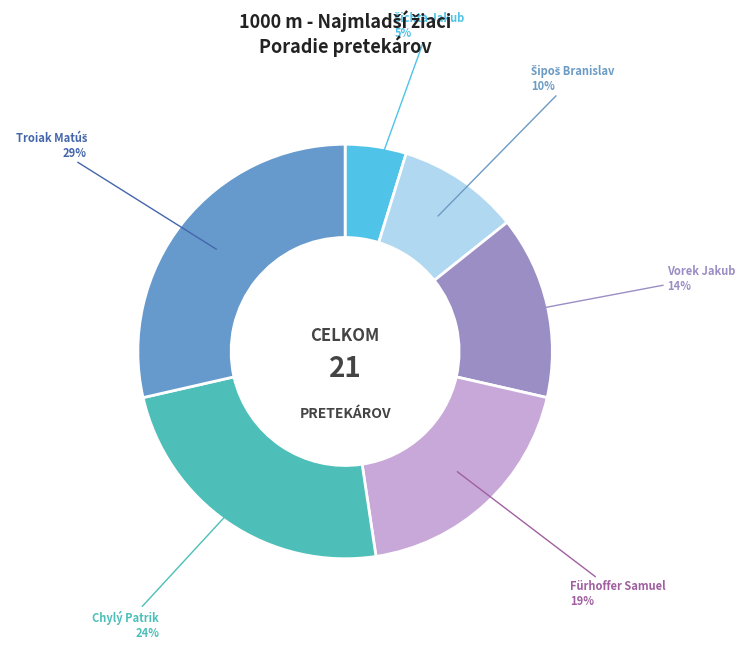

To the nearest percent, what portion does Vorek Jakub represent?

14%